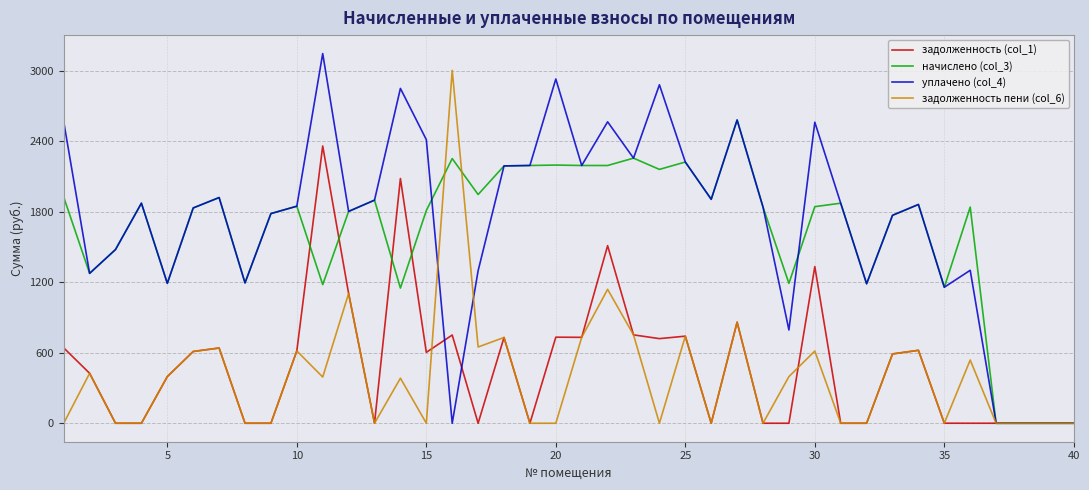

What is the maximum value shown in the chart?

3146.2